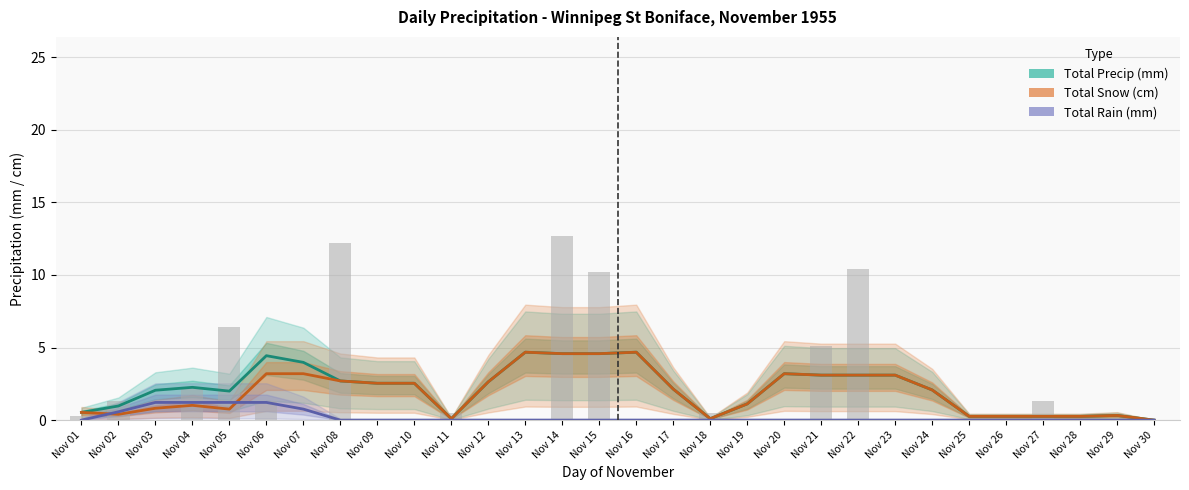

Reading left to right, list all the values displayed in this chart.

Total Precip (mm): Nov 01=0.5	Nov 02=1.0	Nov 03=2.1	Nov 04=2.3	Nov 05=2.0	Nov 06=4.4	Nov 07=4.0	Nov 08=2.7	Nov 09=2.5	Nov 10=2.5	Nov 11=0.1	Nov 12=2.6	Nov 13=4.7	Nov 14=4.6	Nov 15=4.6	Nov 16=4.7	Nov 17=2.1	Nov 18=0.1	Nov 19=1.1	Nov 20=3.2	Nov 21=3.1	Nov 22=3.1	Nov 23=3.1	Nov 24=2.1	Nov 25=0.3	Nov 26=0.3	Nov 27=0.3	Nov 28=0.3	Nov 29=0.3	Nov 30=0.0
Total Snow (cm): Nov 01=0.5	Nov 02=0.4	Nov 03=0.8	Nov 04=1.0	Nov 05=0.8	Nov 06=3.2	Nov 07=3.2	Nov 08=2.7	Nov 09=2.5	Nov 10=2.5	Nov 11=0.1	Nov 12=2.6	Nov 13=4.7	Nov 14=4.6	Nov 15=4.6	Nov 16=4.7	Nov 17=2.1	Nov 18=0.1	Nov 19=1.1	Nov 20=3.2	Nov 21=3.1	Nov 22=3.1	Nov 23=3.1	Nov 24=2.1	Nov 25=0.3	Nov 26=0.3	Nov 27=0.3	Nov 28=0.3	Nov 29=0.3	Nov 30=0.0
Total Rain (mm): Nov 01=0.0	Nov 02=0.6	Nov 03=1.2	Nov 04=1.2	Nov 05=1.2	Nov 06=1.2	Nov 07=0.8	Nov 08=0.0	Nov 09=0.0	Nov 10=0.0	Nov 11=0.0	Nov 12=0.0	Nov 13=0.0	Nov 14=0.0	Nov 15=0.0	Nov 16=0.0	Nov 17=0.0	Nov 18=0.0	Nov 19=0.0	Nov 20=0.0	Nov 21=0.0	Nov 22=0.0	Nov 23=0.0	Nov 24=0.0	Nov 25=0.0	Nov 26=0.0	Nov 27=0.0	Nov 28=0.0	Nov 29=0.0	Nov 30=0.0